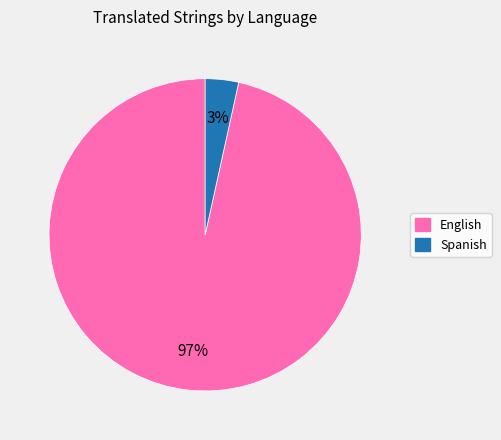

Is there any slice that represents more than half of the pie?

Yes